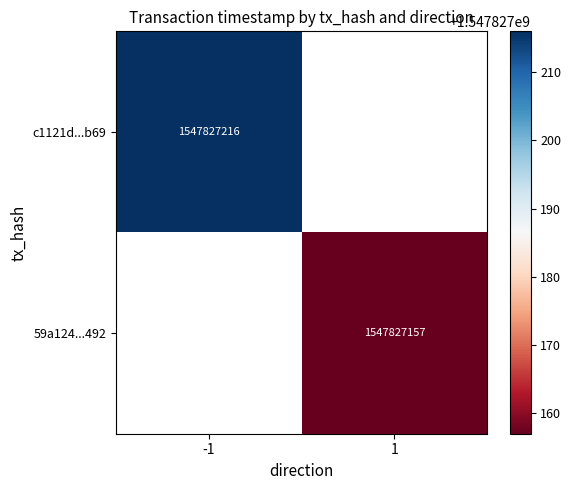

The c1121d07905348e72d294033da7bf1e342b4b69 series shows 2439361908 at time_stamp. True or false?

False